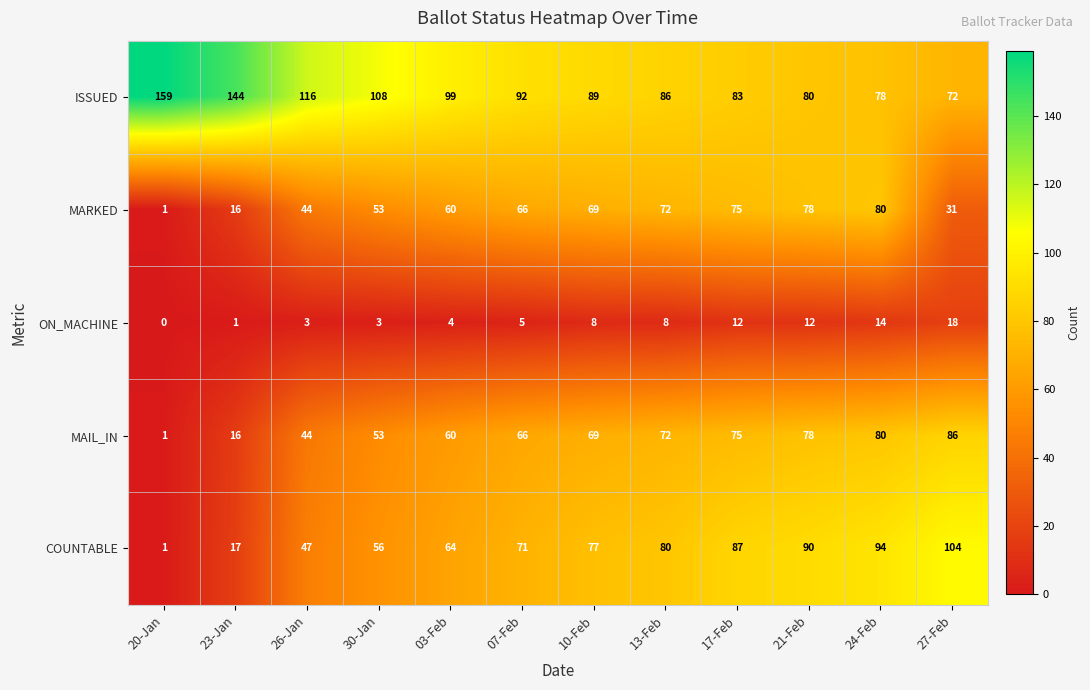

What is the maximum value shown in the chart?

159